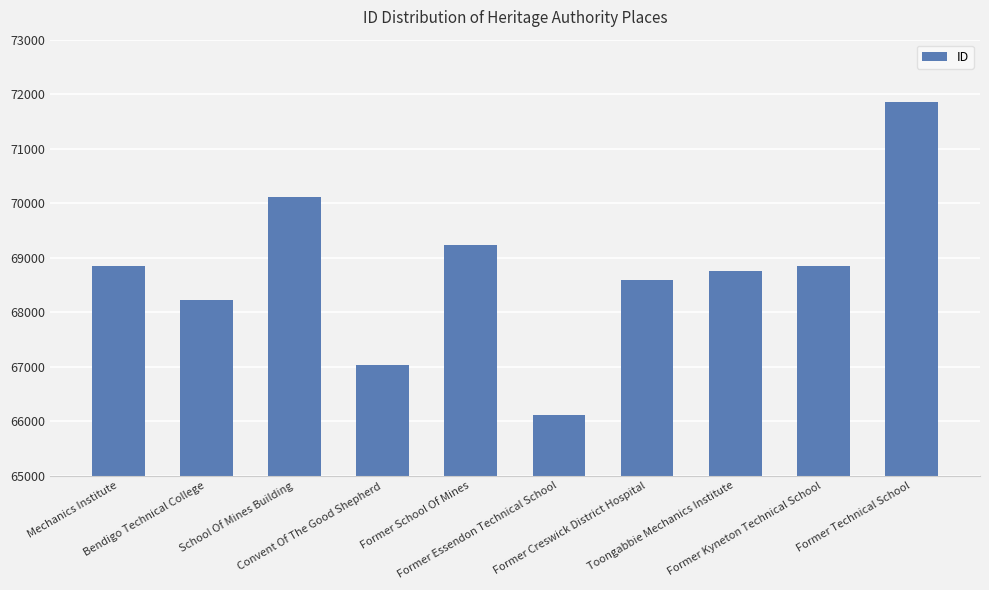

At which category does the chart reach its minimum across all series?

Former Essendon Technical School